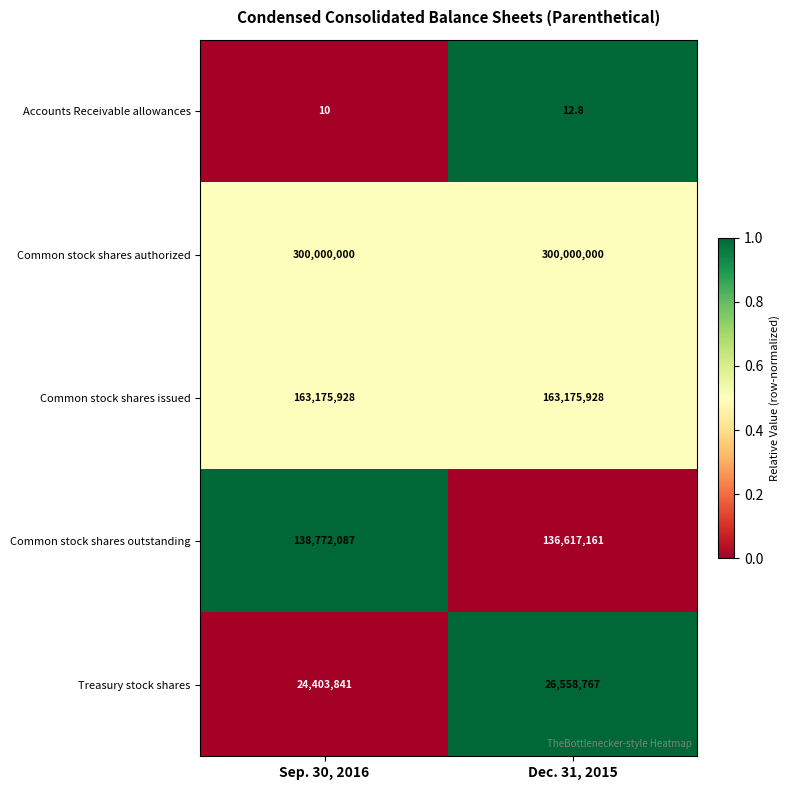

What is the highest value of the Accounts Receivable allowances series?

12.8